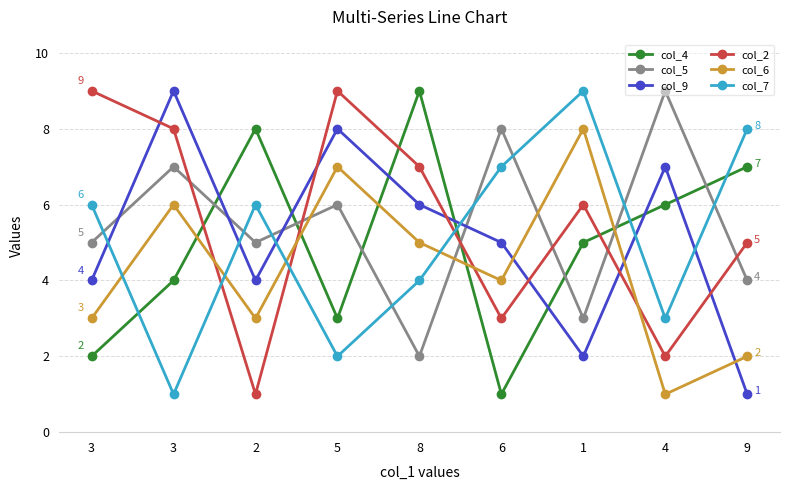

How many intersections are there between col_6 and col_4?

5